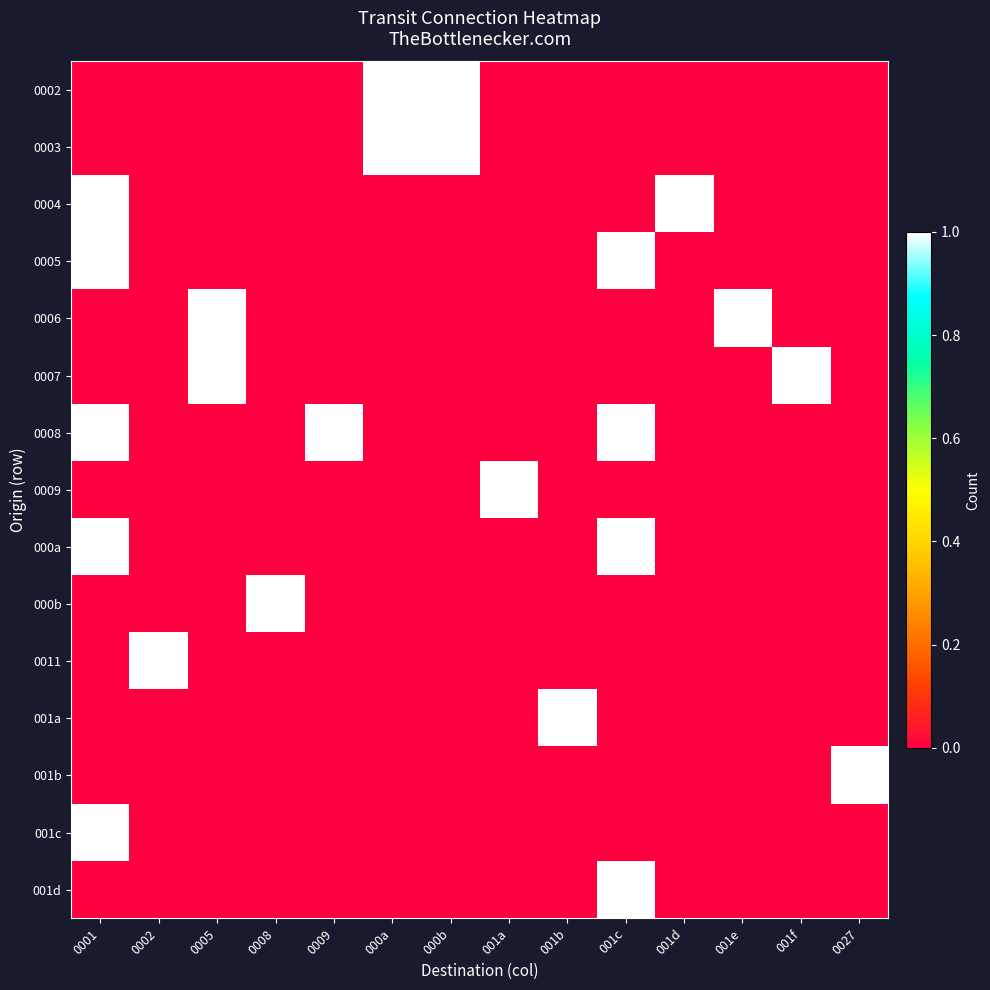

Count the number of data series in this chart.

15